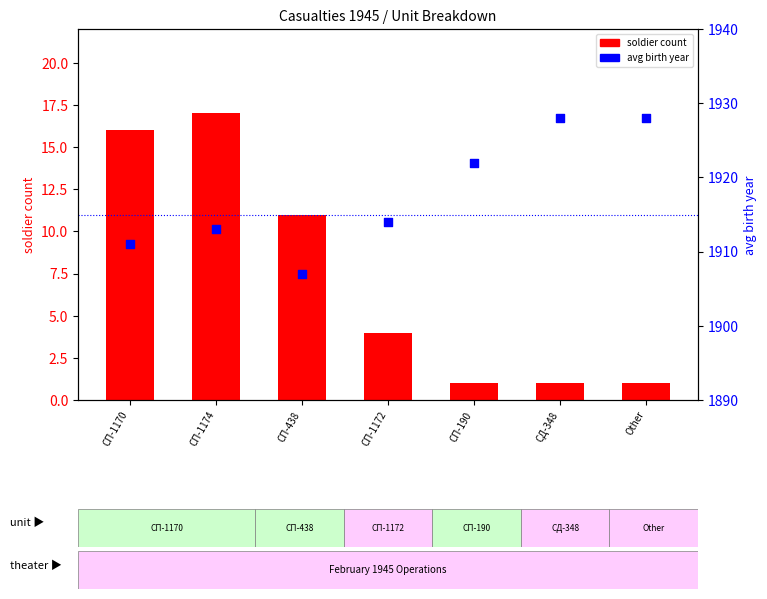

Which series reaches the maximum Y coordinate?

avg birth year